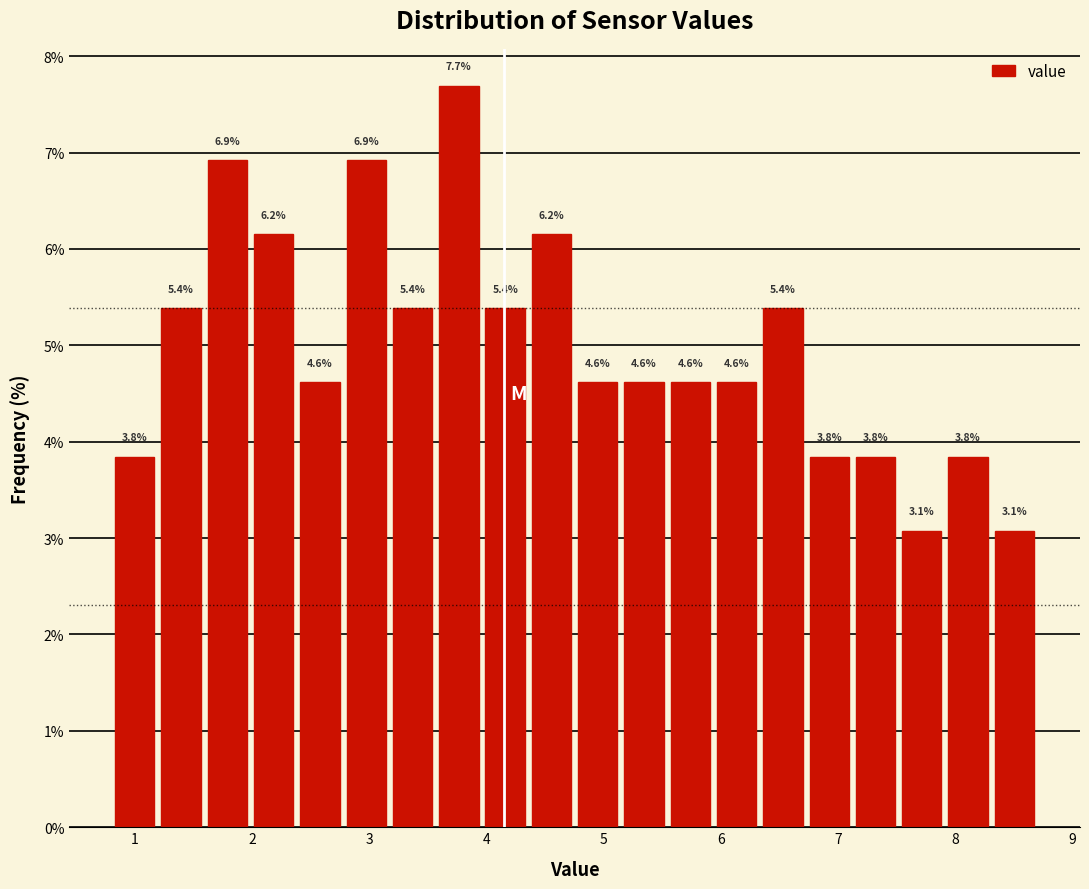

Around what value on the x-axis is the tallest bar? Give the approximate position of its centre, as read against the axis.

3.8